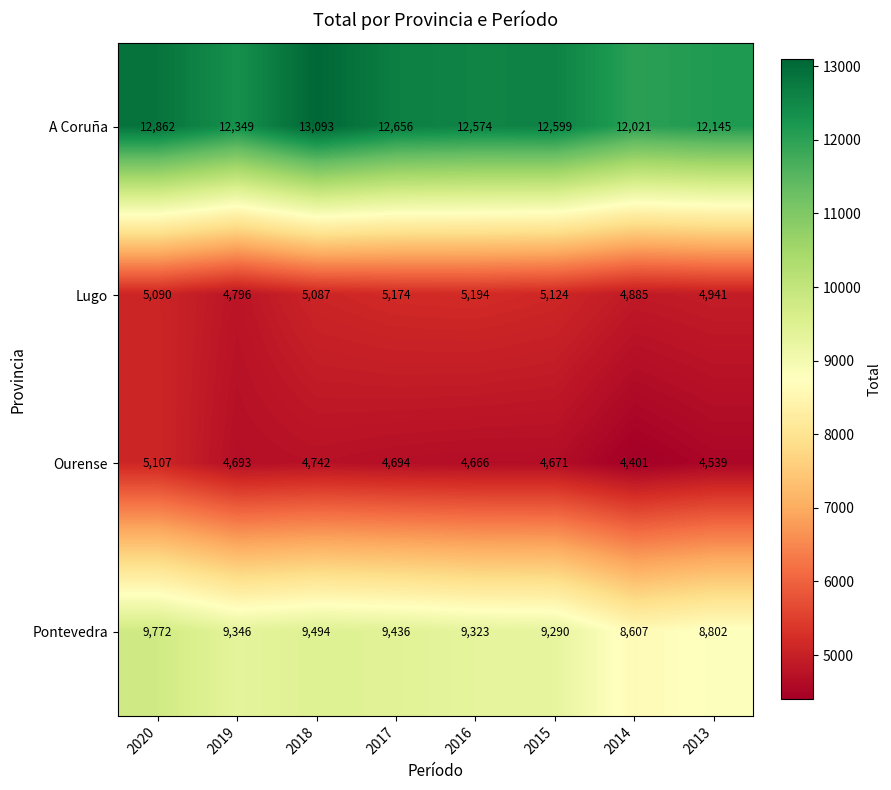

What is the minimum value for Lugo?

4796